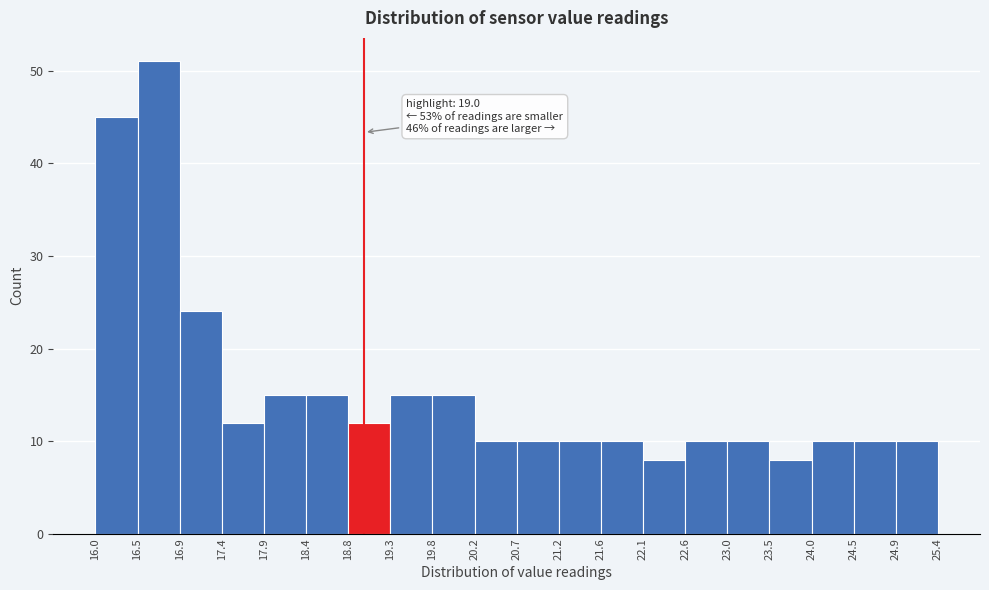

Which range on the x-axis has the tallest bar?

16.5 to 16.9